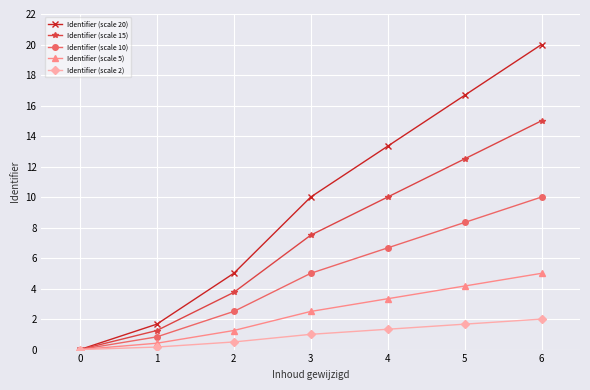

At how many categories does at least one series exceed 15?

2